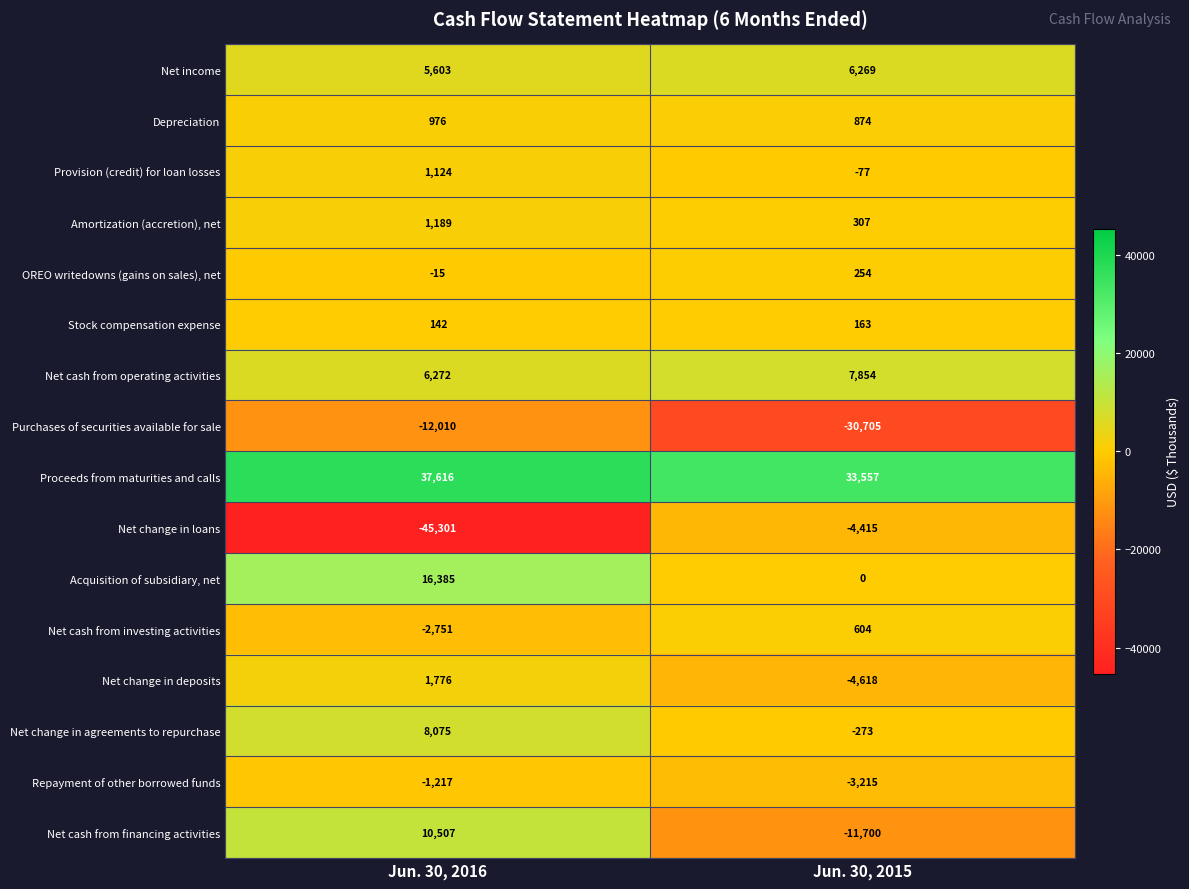

Which category has the highest value in the Provision (credit) for loan losses series?

Jun. 30, 2016